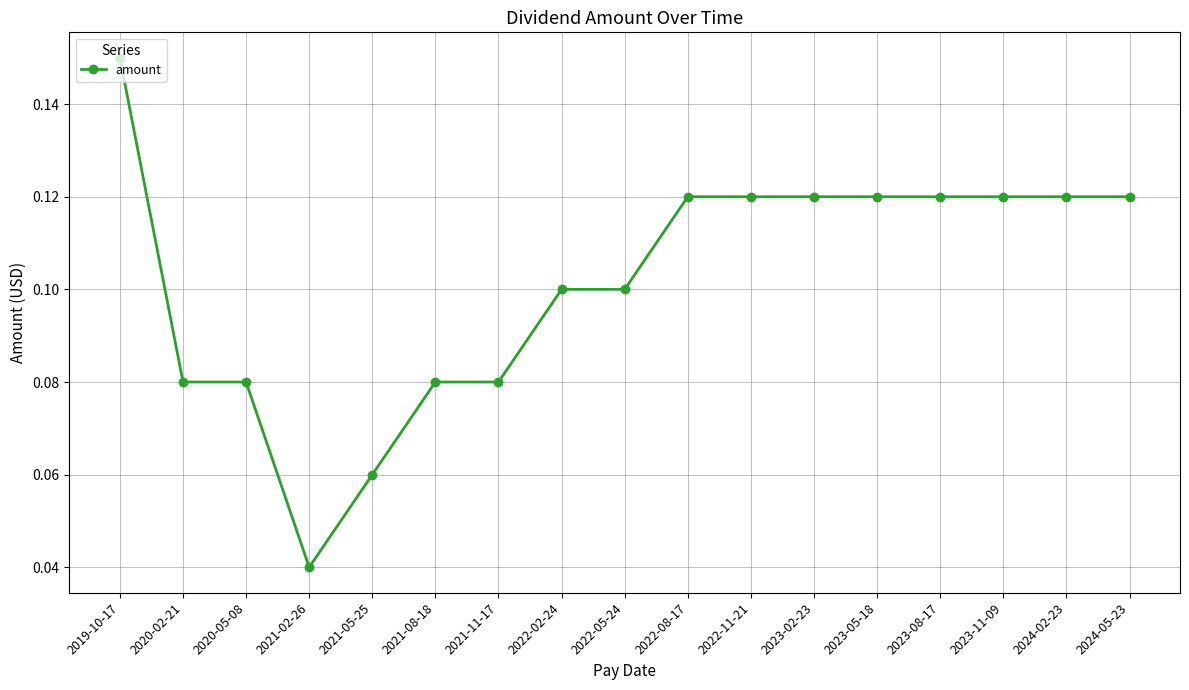

What is the label of the 12th point from the right?

2021-08-18